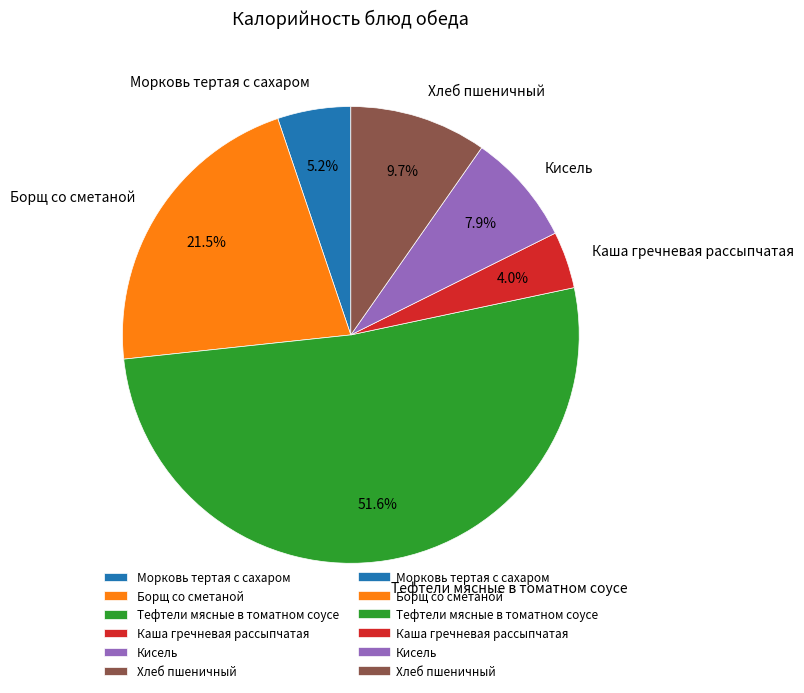

Does Борщ со сметаной represent more than half of the total?

No